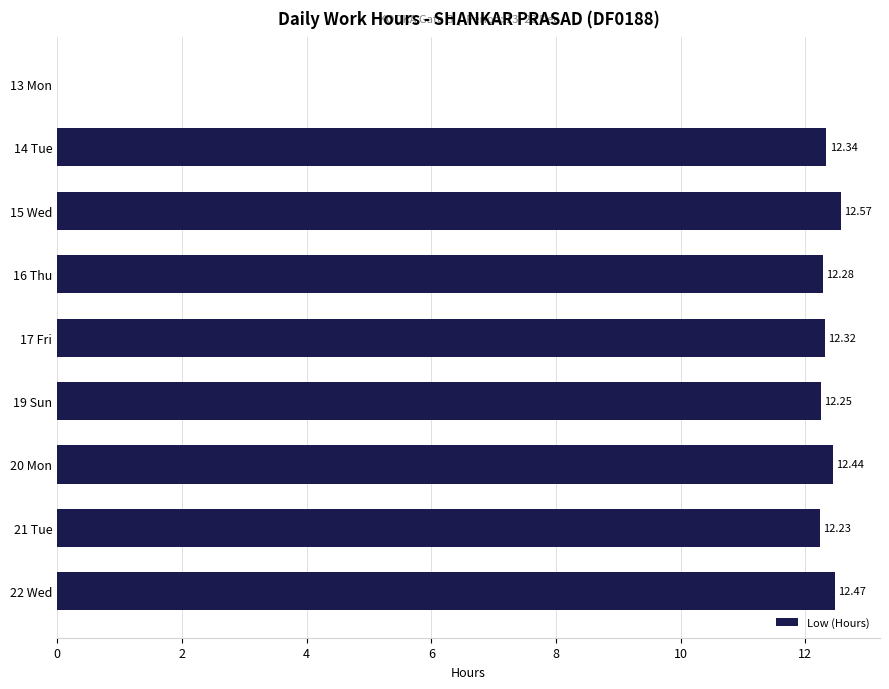

What is the sum of all values?

98.9